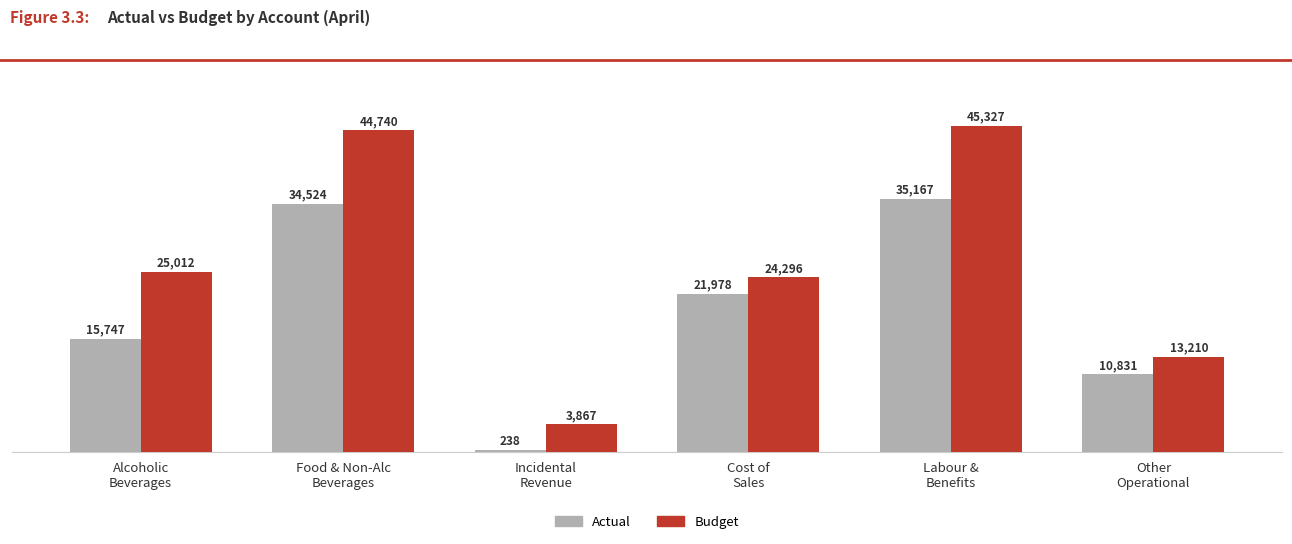

How many values in the Actual series are below 21977?

3